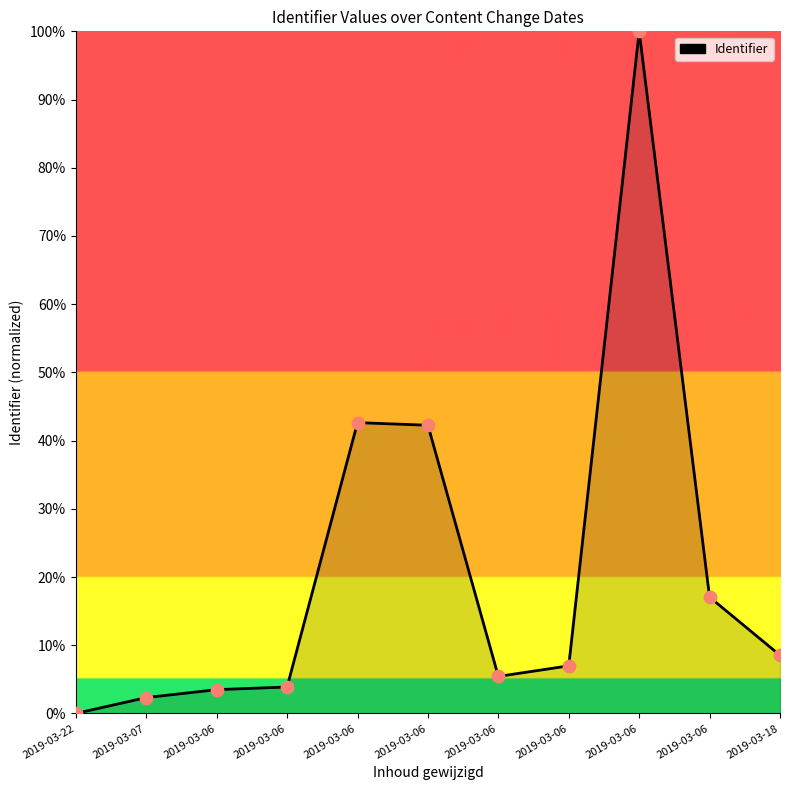

How many lines are shown in the chart?

1